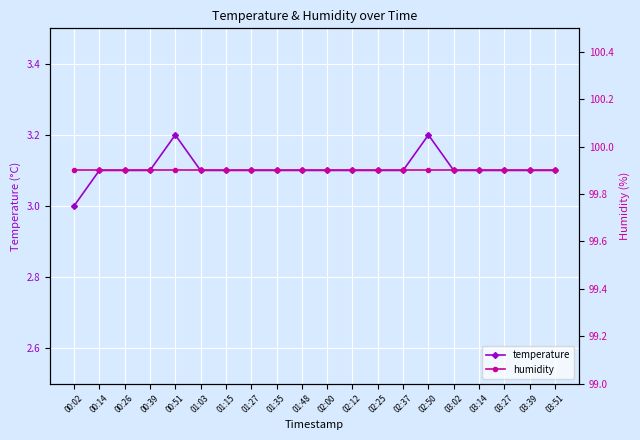

True or false: temperature and humidity cross at least once.

False